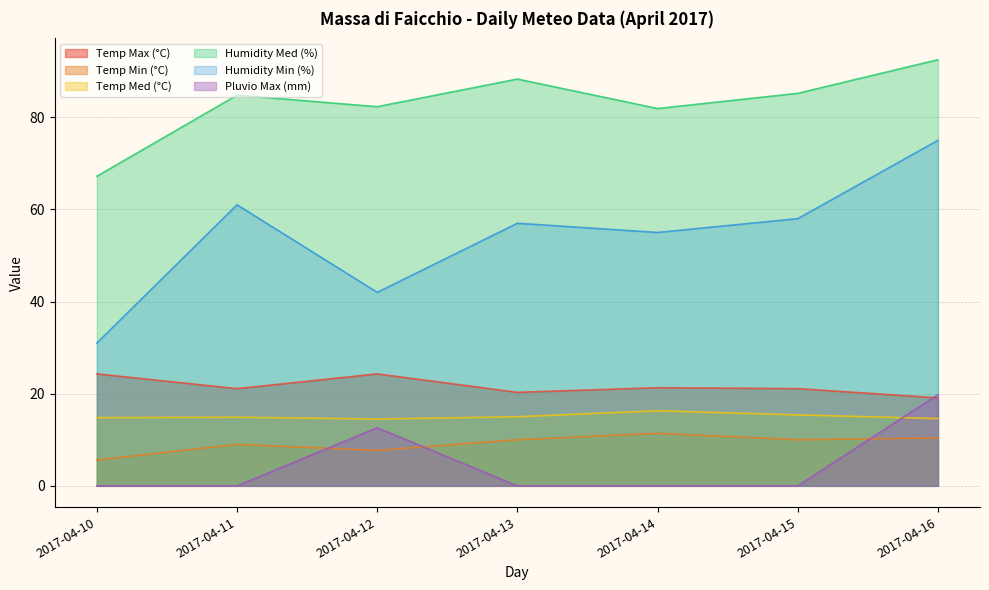

Count the number of data series in this chart.

6